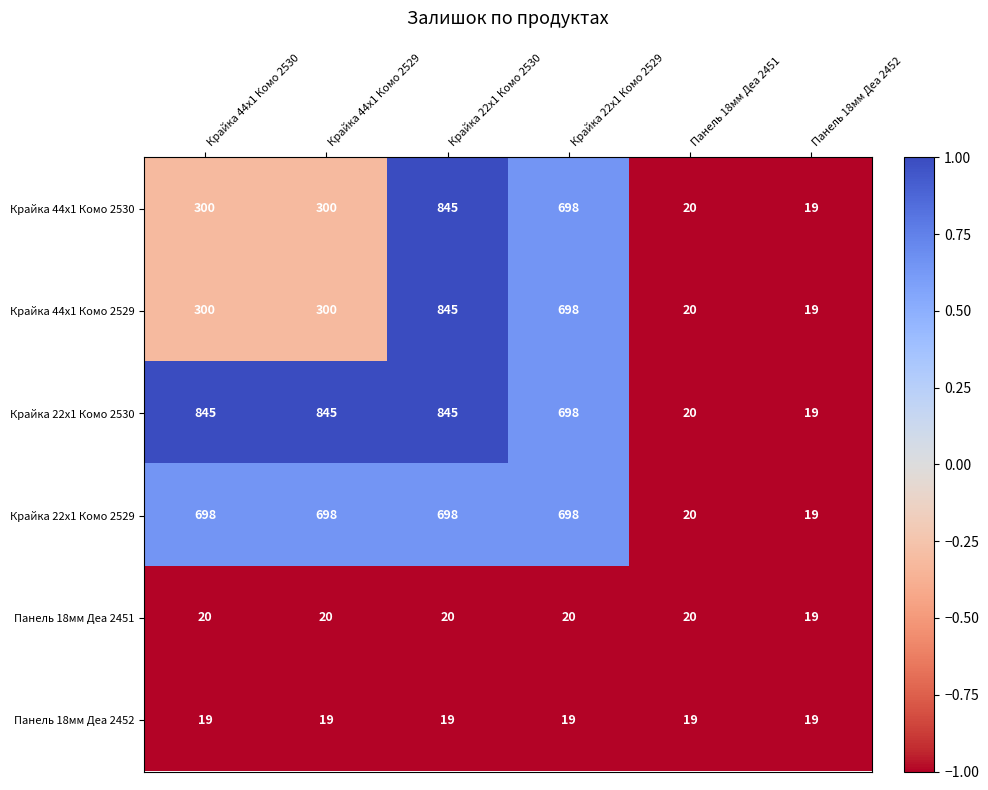

The Панель 18мм Деа 2451 series shows 20 at Крайка 44x1 Комо 2530. True or false?

True